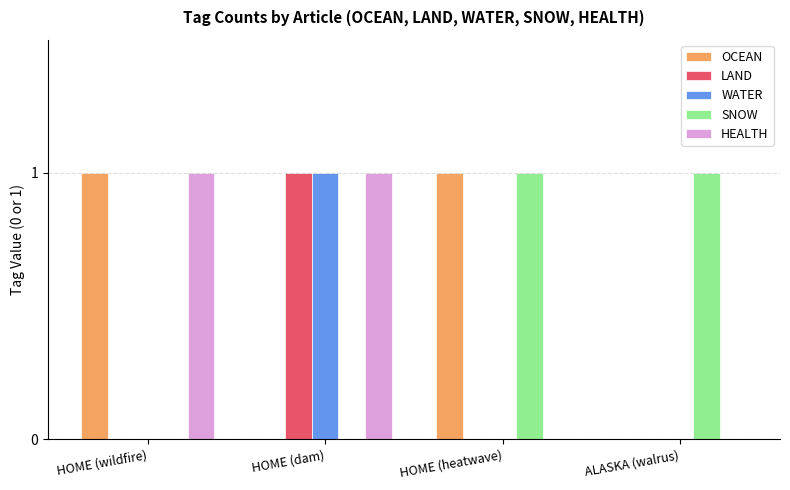

At which label does WATER reach its peak?

HOME (dam)